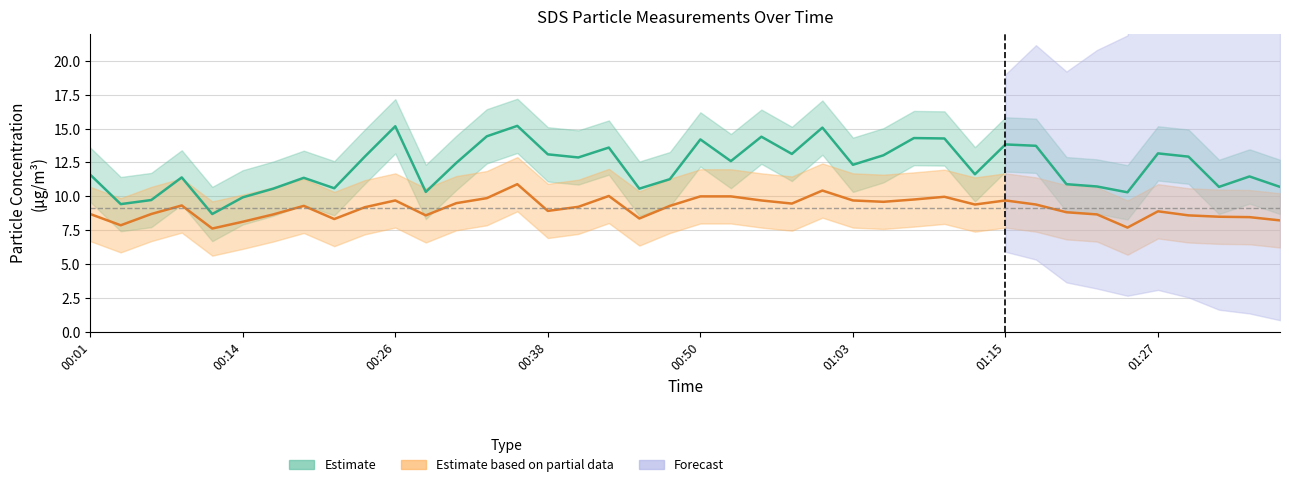

Does the chart have visible grid lines?

Yes